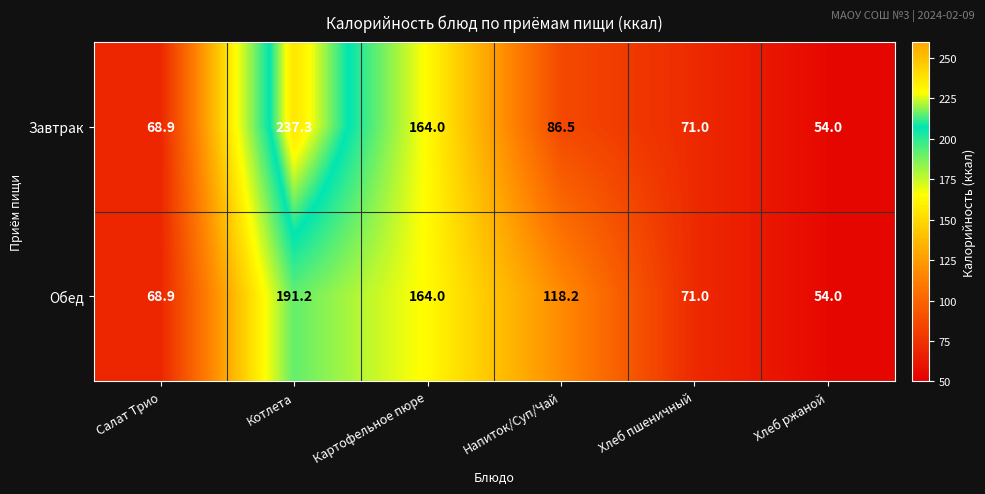

Which series has the largest range (max minus min)?

Завтрак